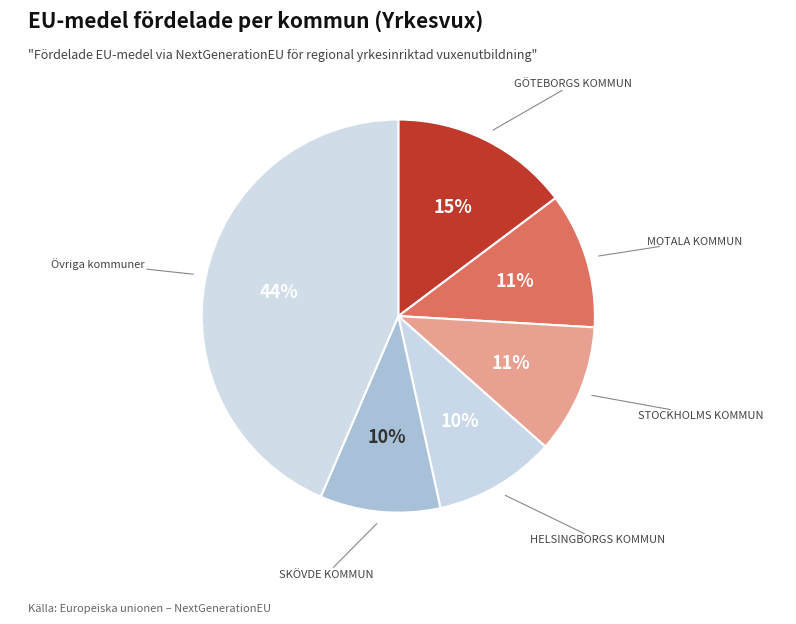

Count the number of slices in the pie.

6